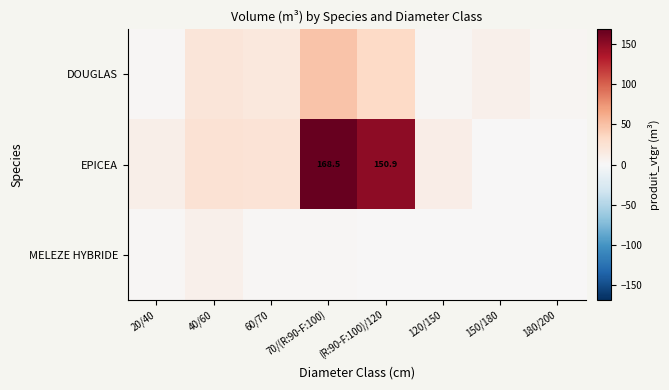

How many series are shown in this chart?

3